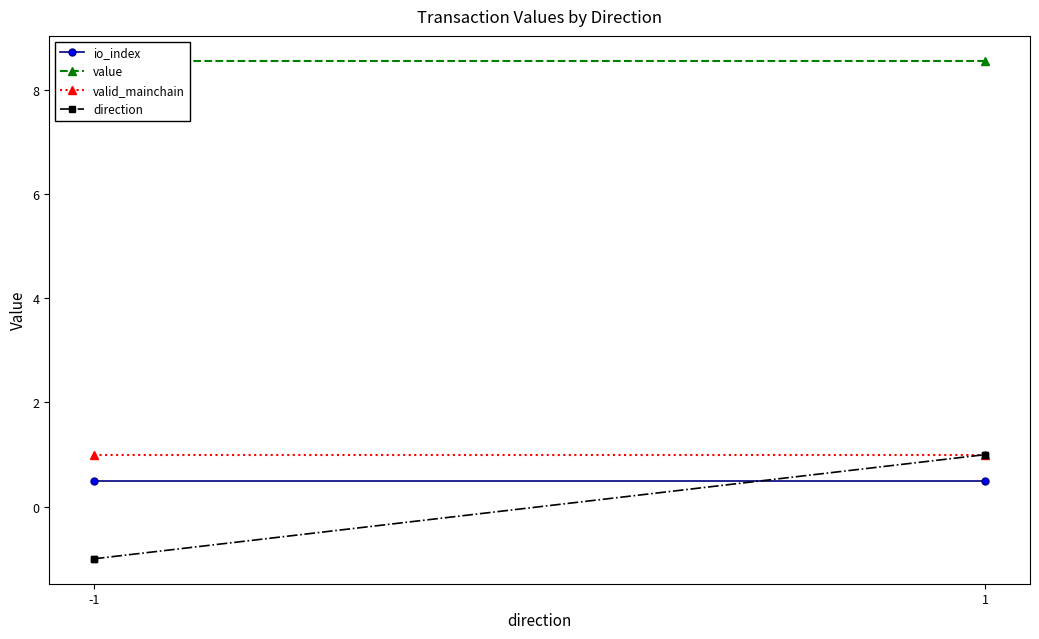

How many data points in value are less than 17?

2